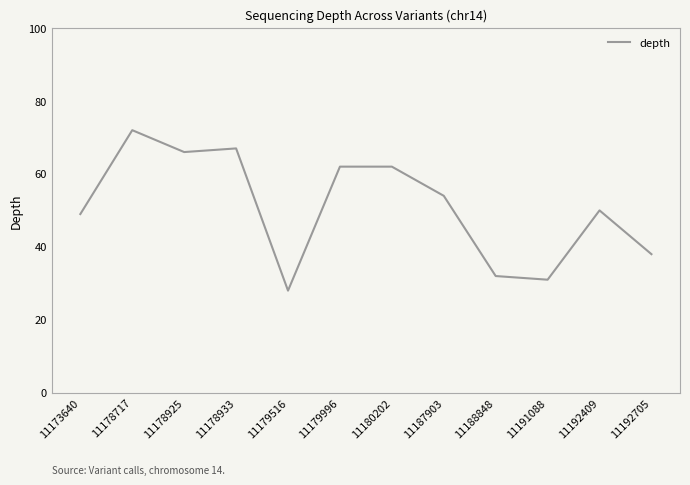

The value at 11187903 is 54. True or false?

True